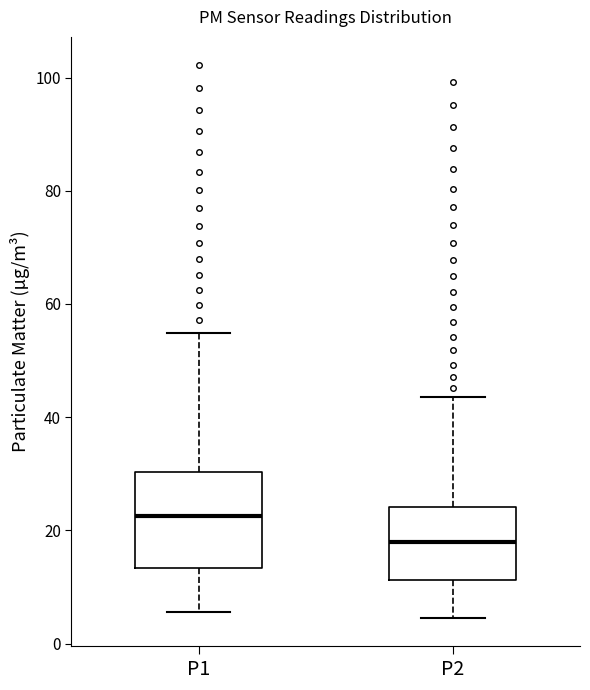

Which box is the tallest, from its lower edge to its upper edge?

P1